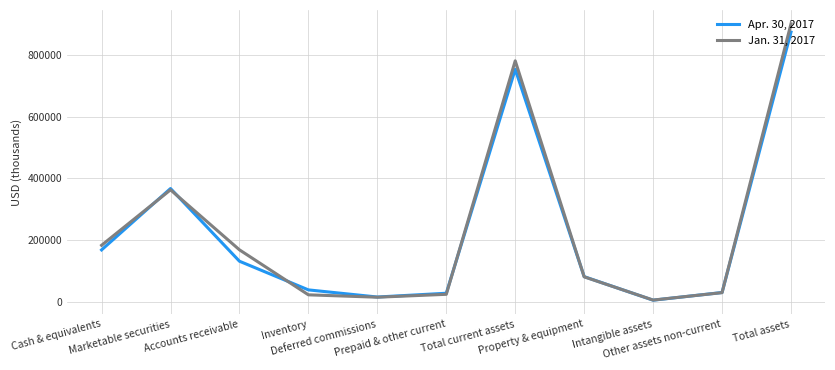

Is it true that Apr. 30, 2017 equals 1264729 at Total current assets?

False